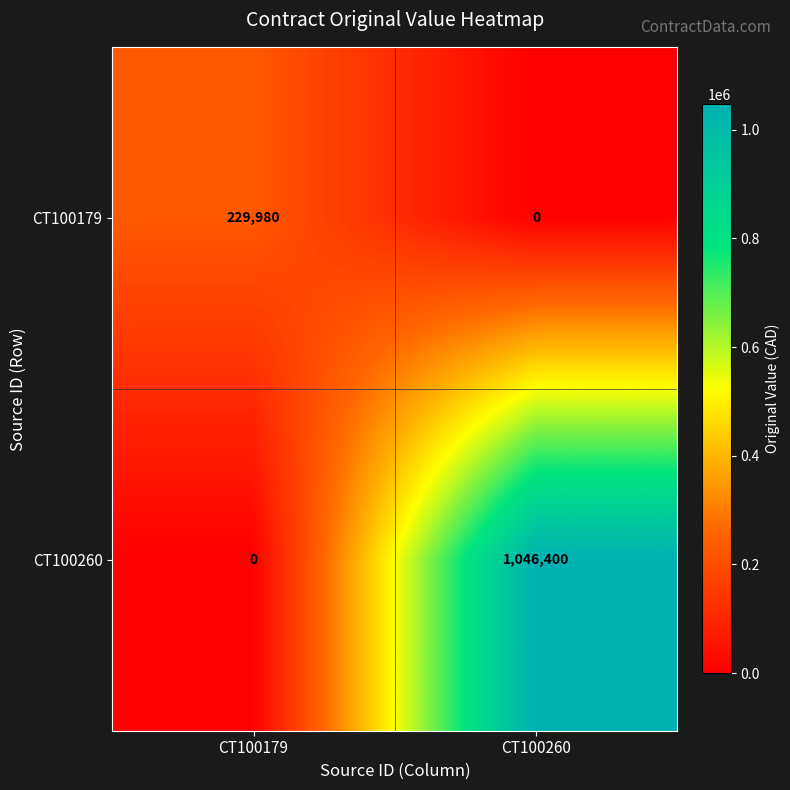

Rank the series at CT100179 from lowest to highest value.

CT100260, CT100179